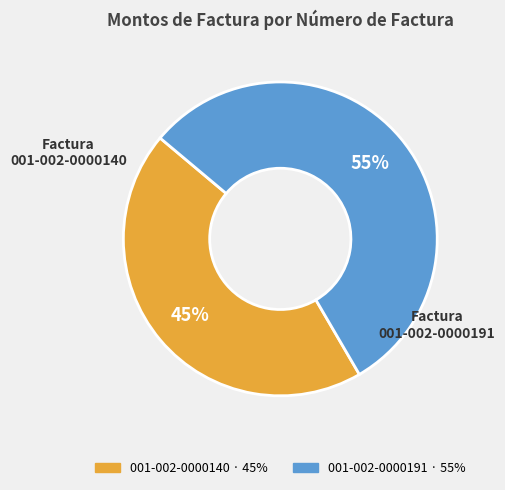

True or false: 001-002-0000191 accounts for 68% of the total.

False